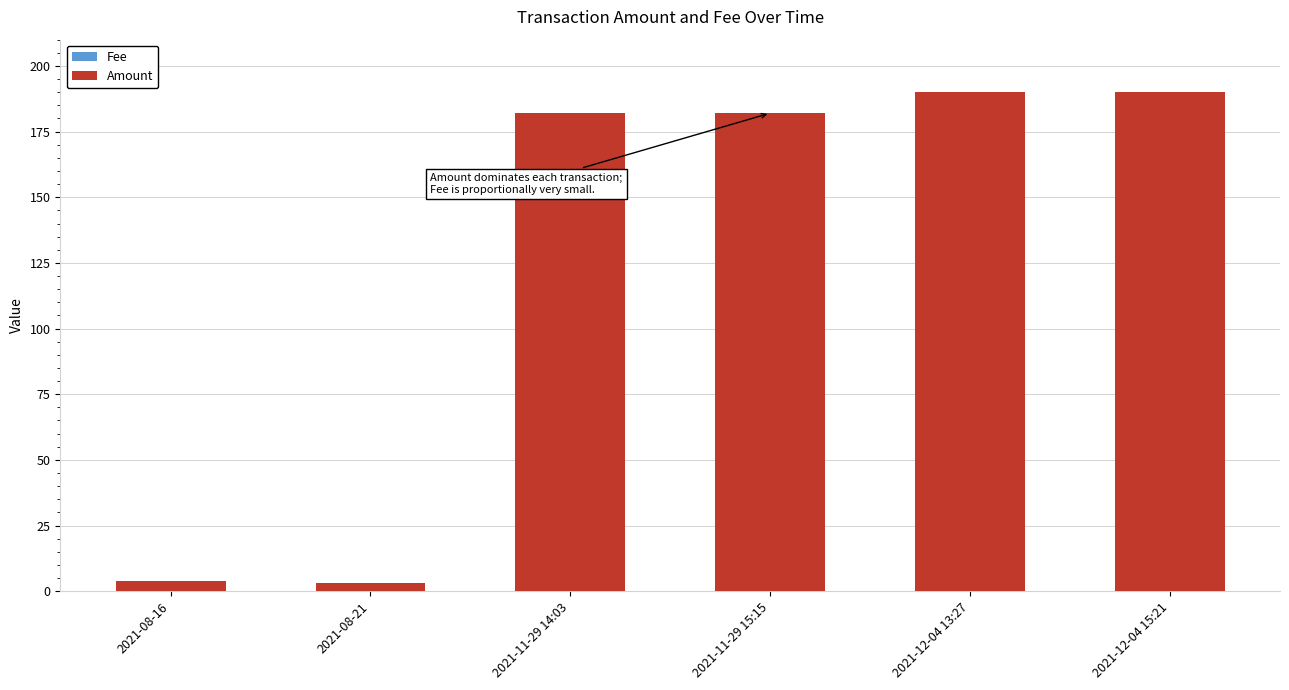

At how many categories does at least one series exceed 85?

4